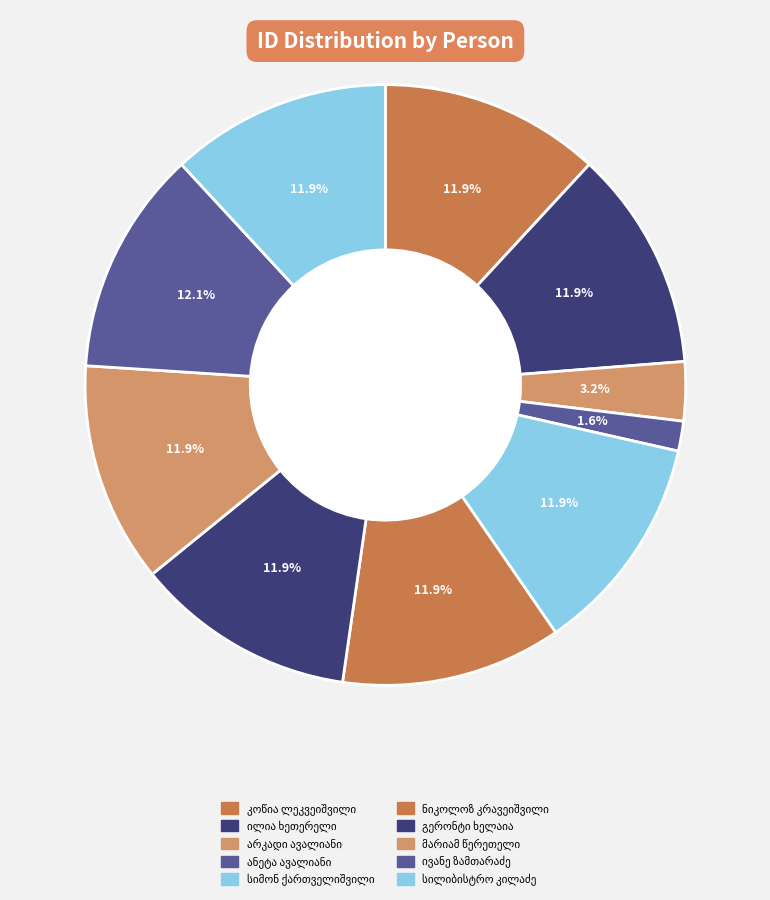

How many segments does this pie chart have?

10